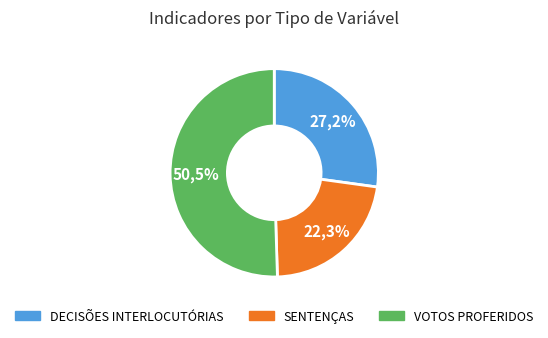

Which category accounts for the majority?

VOTOS PROFERIDOS